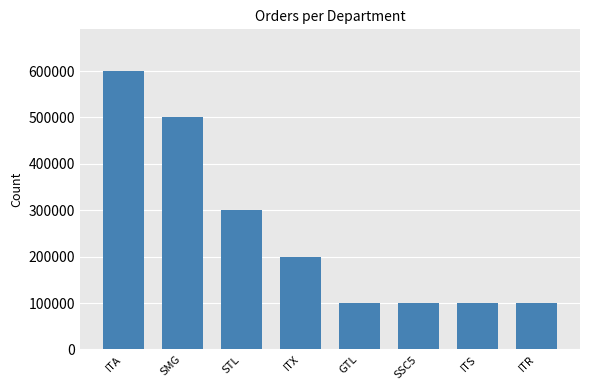

Does the chart contain any negative values?

No